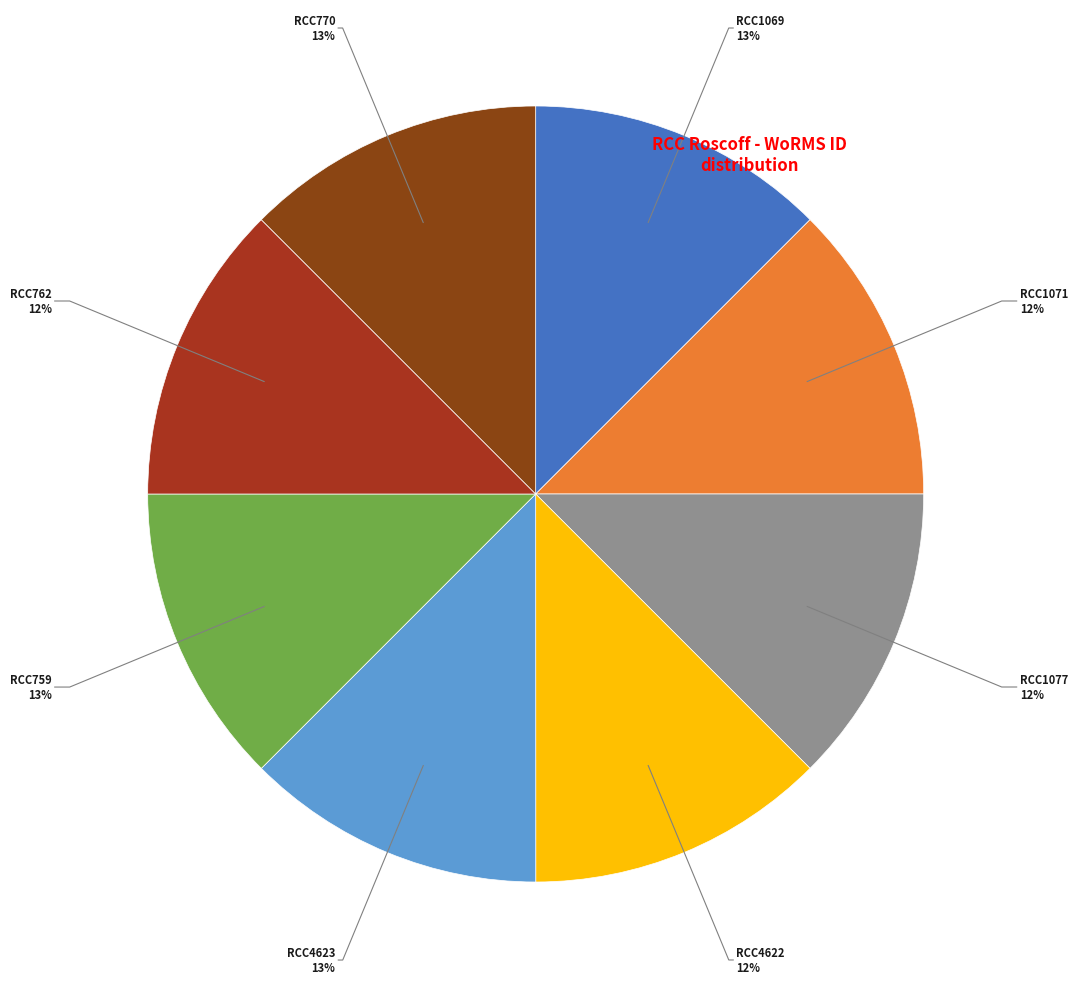

How many slices are in this pie chart?

8